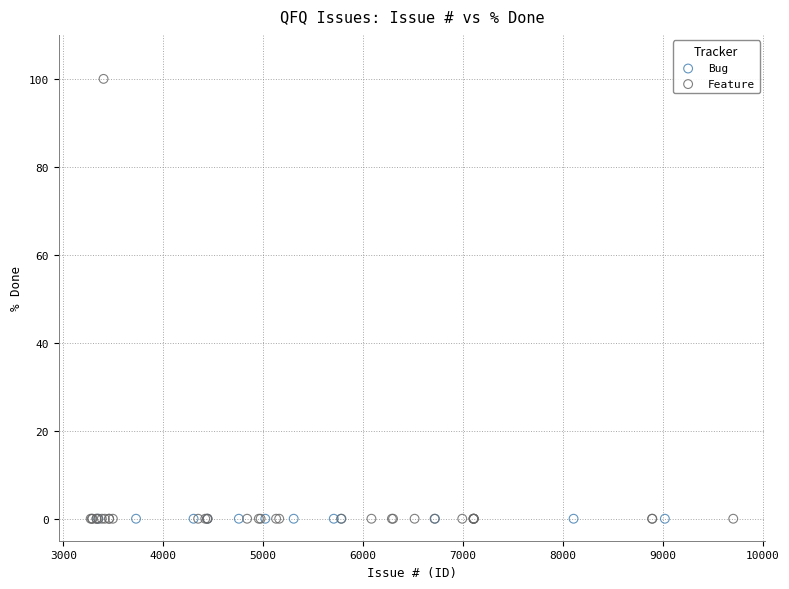

Which series contains the highest Y value?

Feature